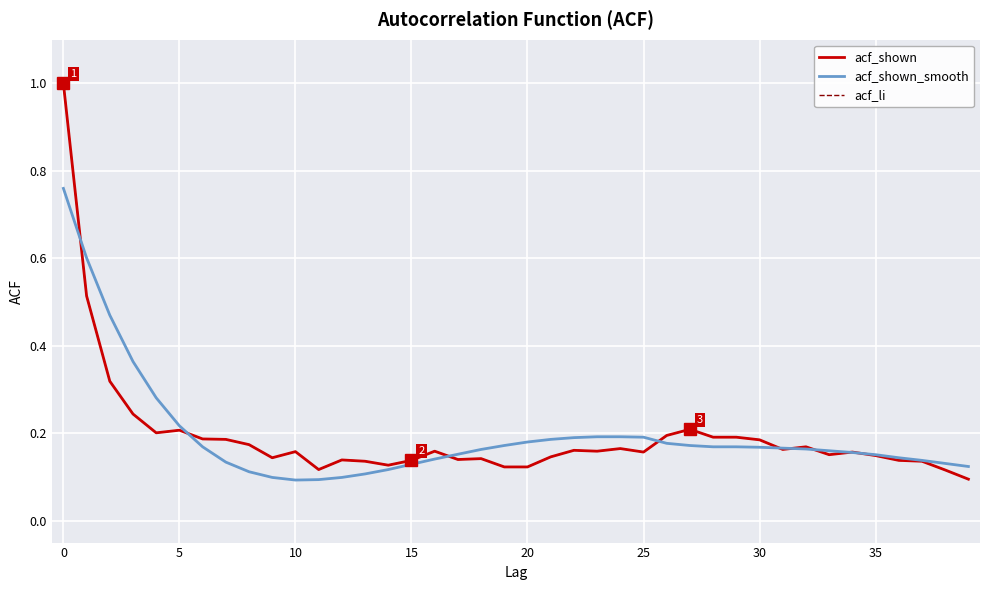

What is the value of the acf_li point at the 18th from the left?

0.1